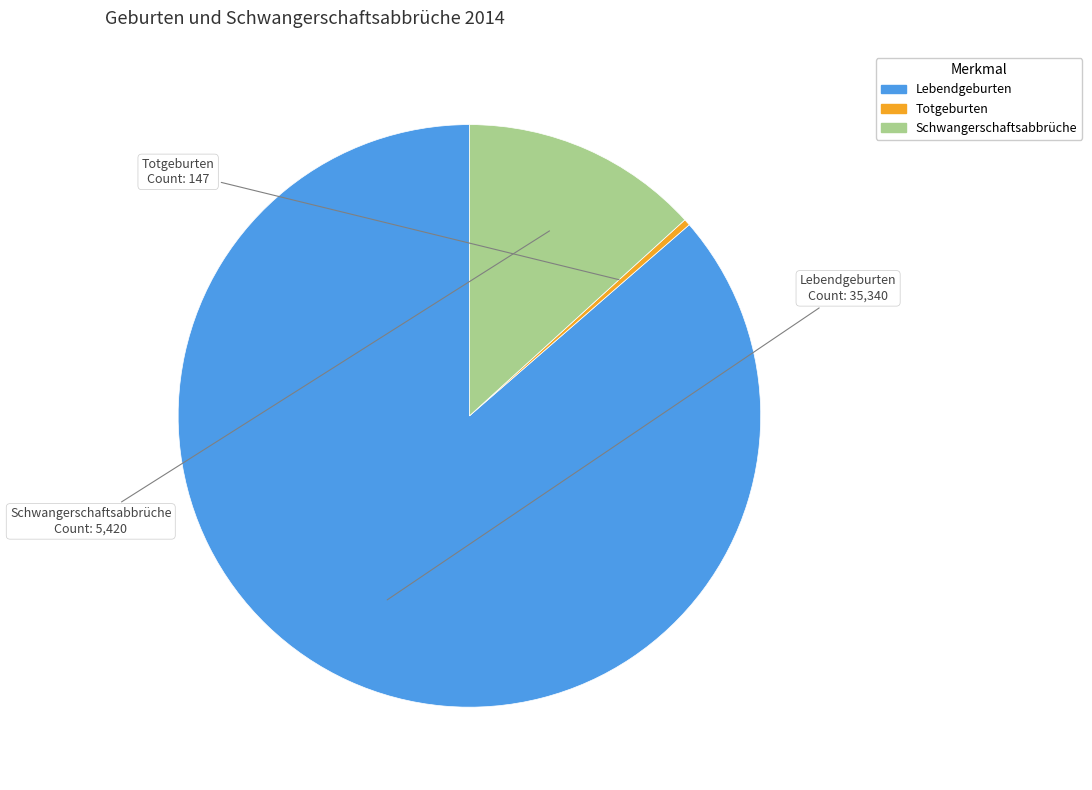

How many slices are in this pie chart?

3